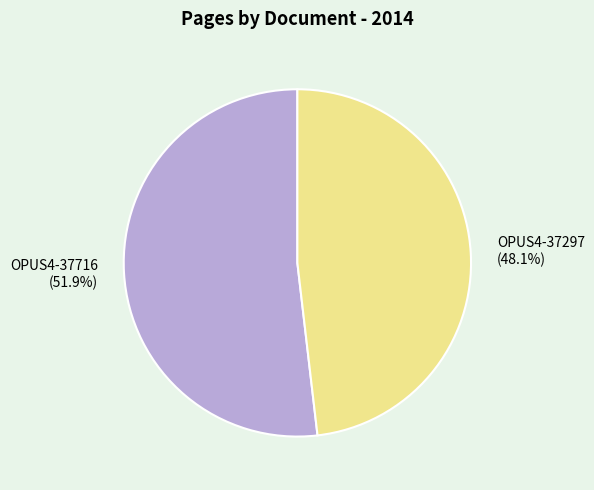

What is the total percentage of OPUS4-37297 and OPUS4-37716?

100.0%